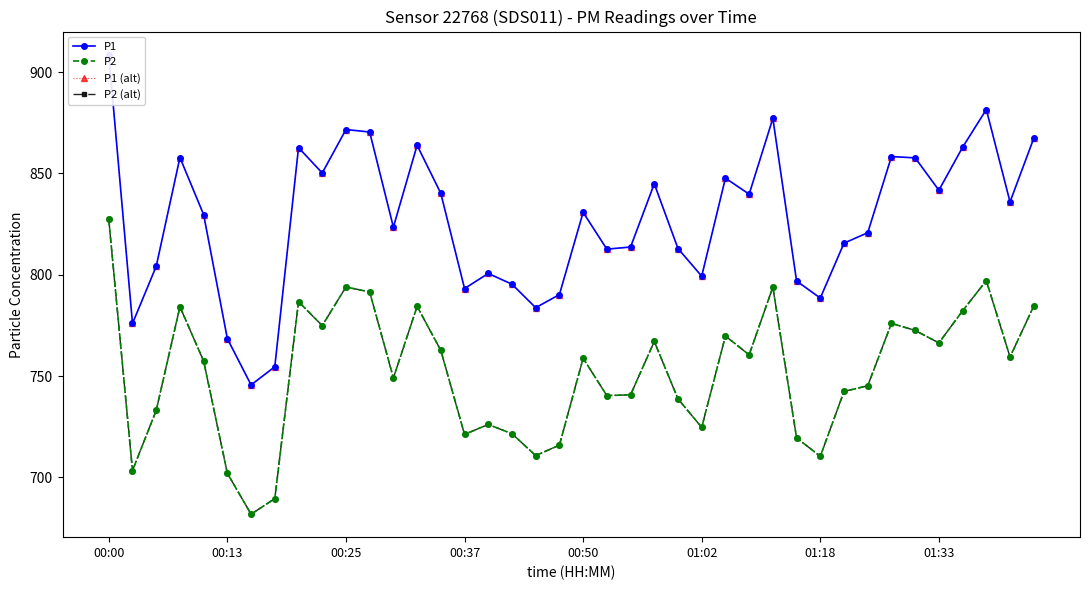

Read the P2 (alt) value at 17.

721.6